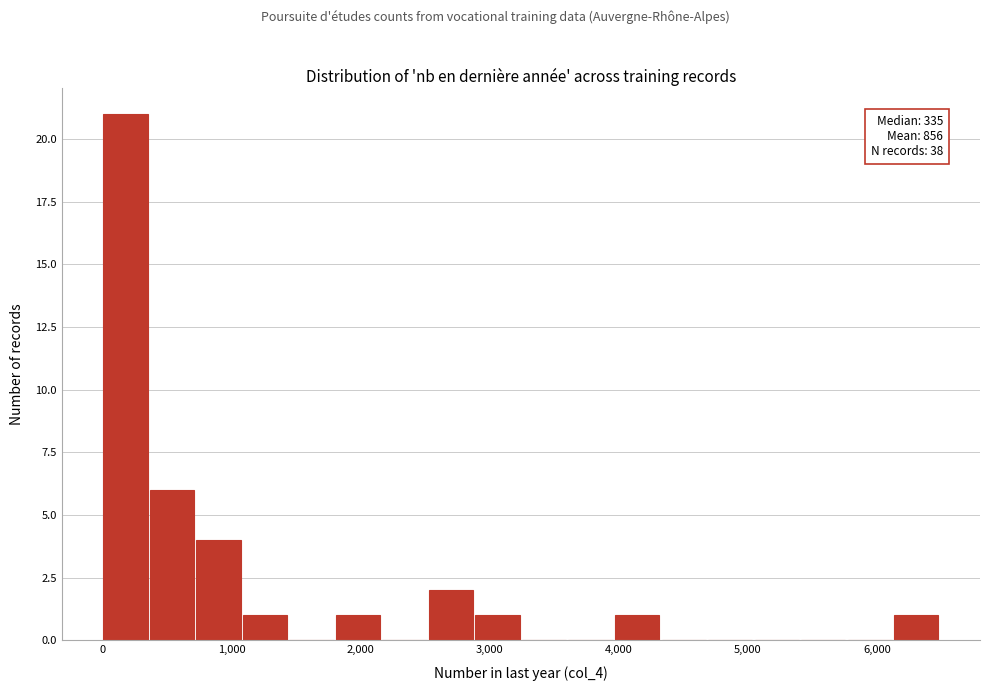

Read against the x-axis, roughly where is the centre of the tallest bar?

200